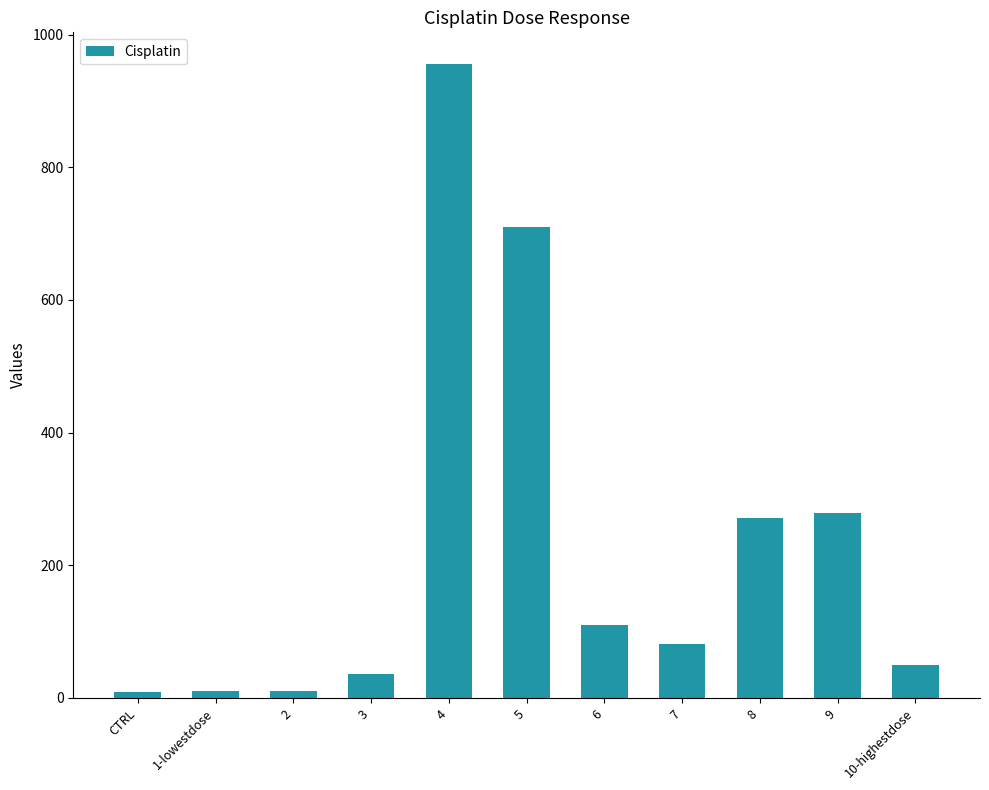

True or false: the data shows 28.2 at 6.

False